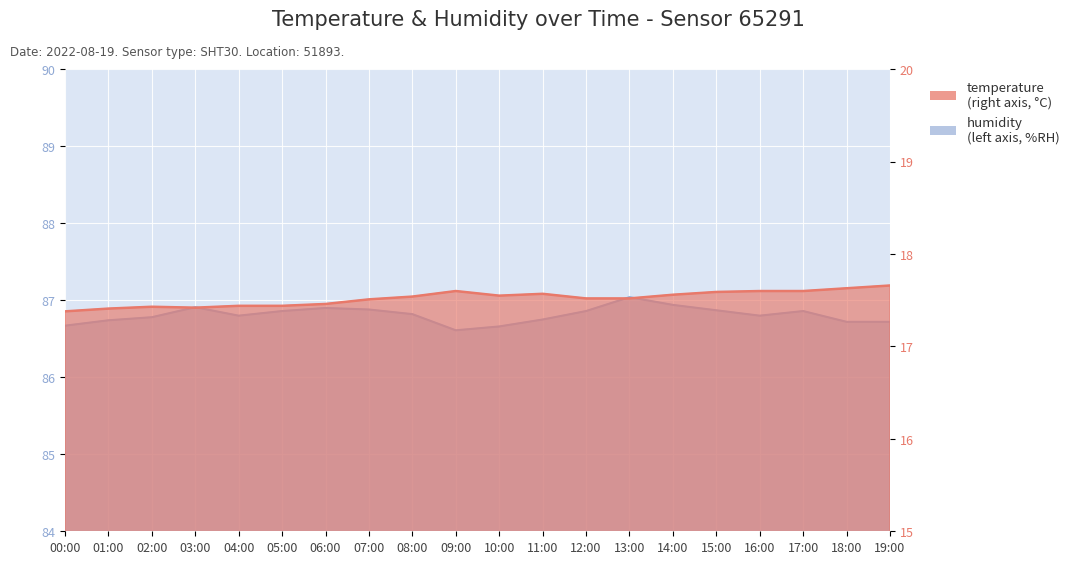

True or false: humidity and temperature intersect in this chart.

False